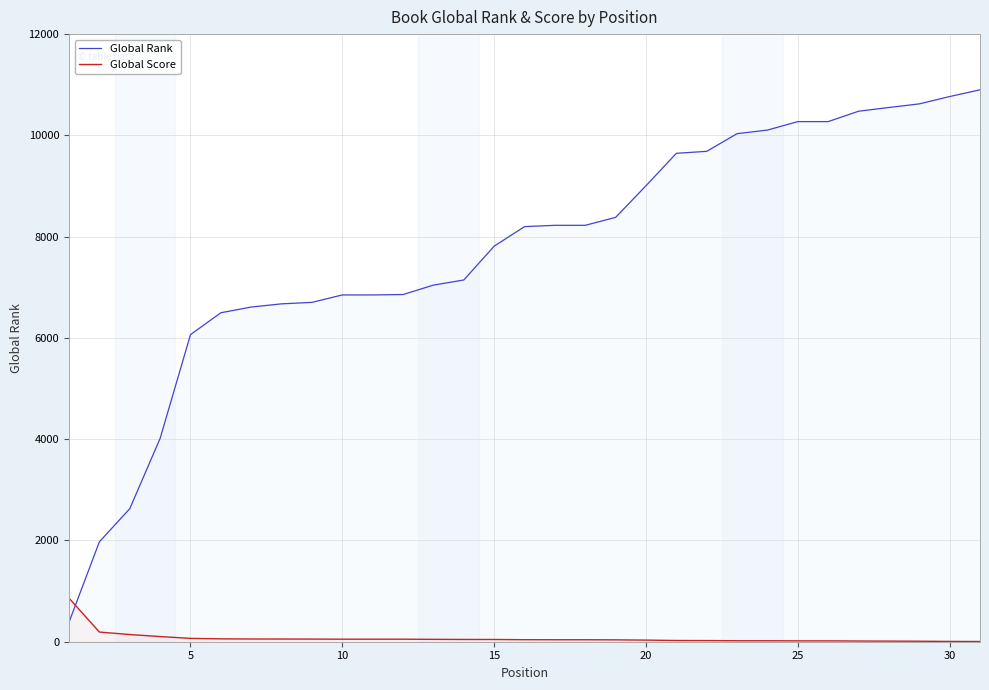

Which series has the widest spread of values?

Global Rank